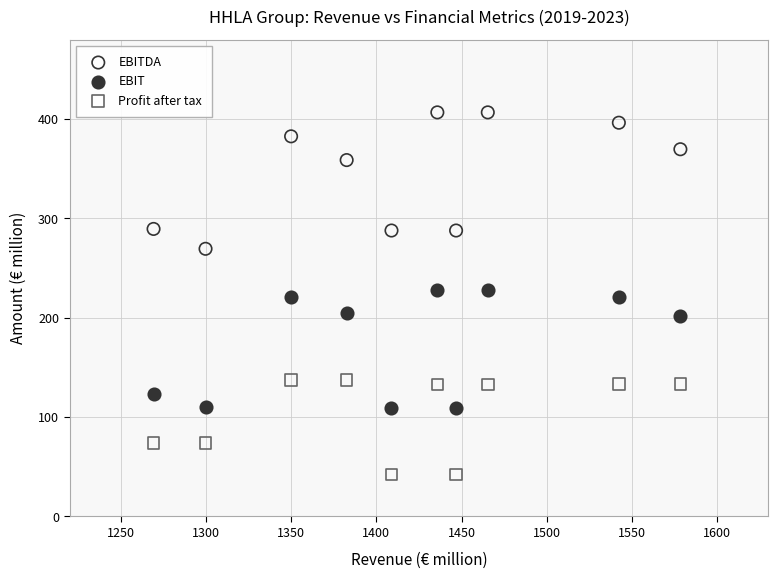

Which series reaches the minimum Y coordinate?

Profit after tax